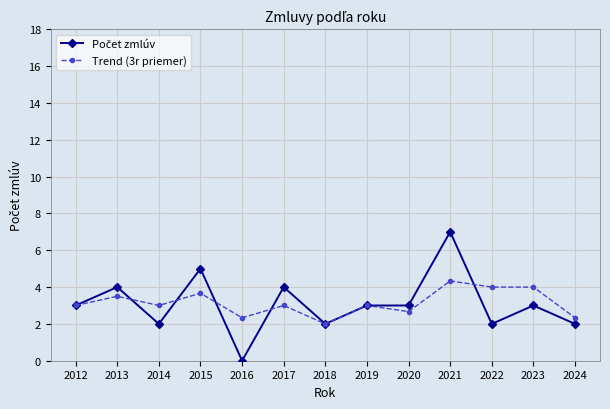

What is the total value across all series at 2023?

7.0